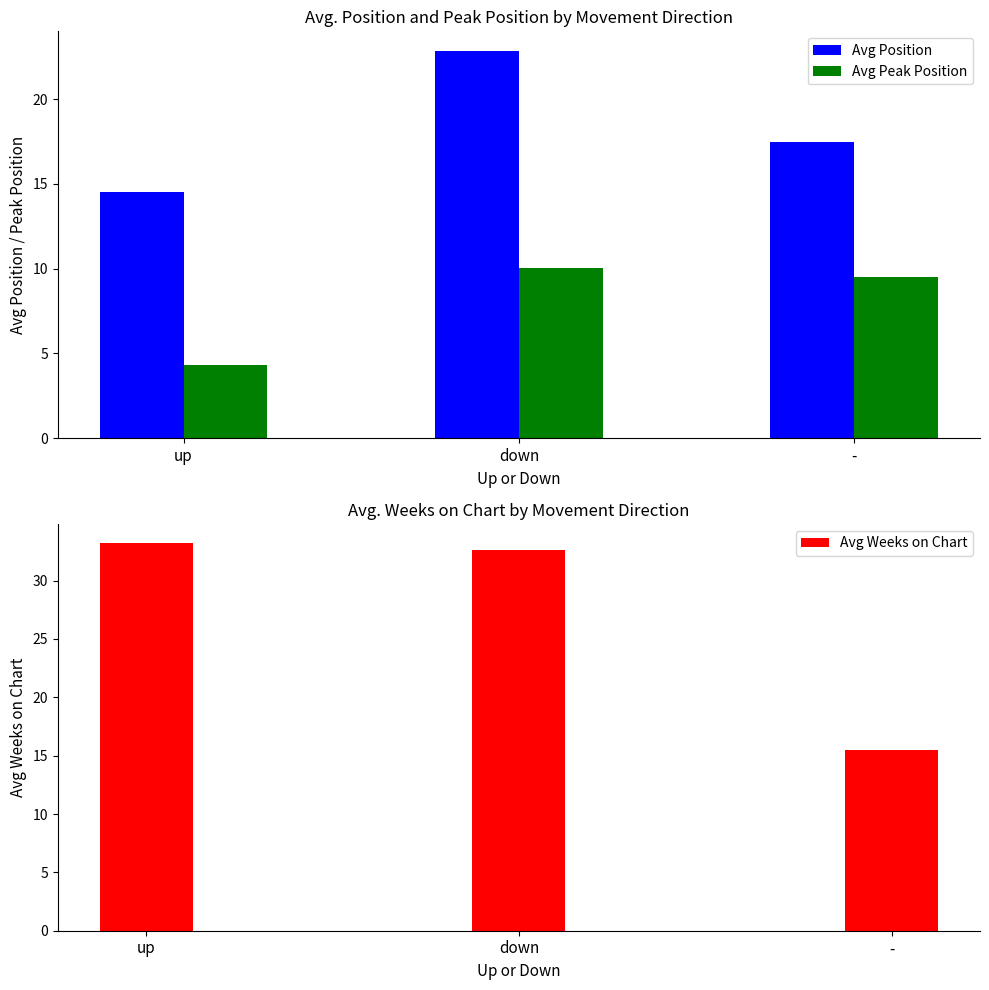

List the series in order of their peak value, highest first.

Avg Weeks on Chart, Avg Position, Avg Peak Position